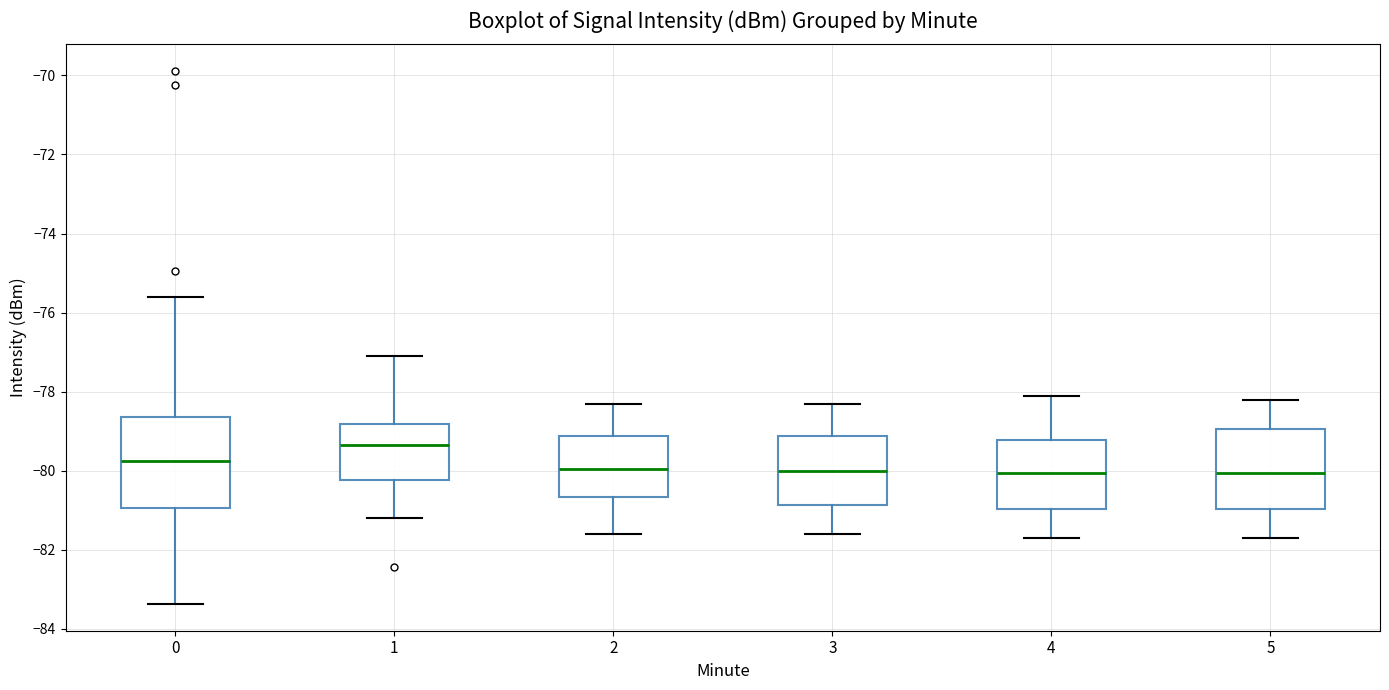

Reading left to right, transcribe this box plot: for each box, give where its median line is, the range the box spans, and where its two whiskers end, as read against the y-axis. The values are not printed on the chart, so give them approximately, as read against the axis.

0: median -79.8, box -81.0 to -78.6, whiskers -83.4 to -75.6
1: median -79.4, box -80.2 to -78.8, whiskers -81.2 to -77.0
2: median -80.0, box -80.6 to -79.2, whiskers -81.6 to -78.2
3: median -80.0, box -80.8 to -79.2, whiskers -81.6 to -78.2
4: median -80.0, box -81.0 to -79.2, whiskers -81.6 to -78.0
5: median -80.0, box -81.0 to -79.0, whiskers -81.6 to -78.2